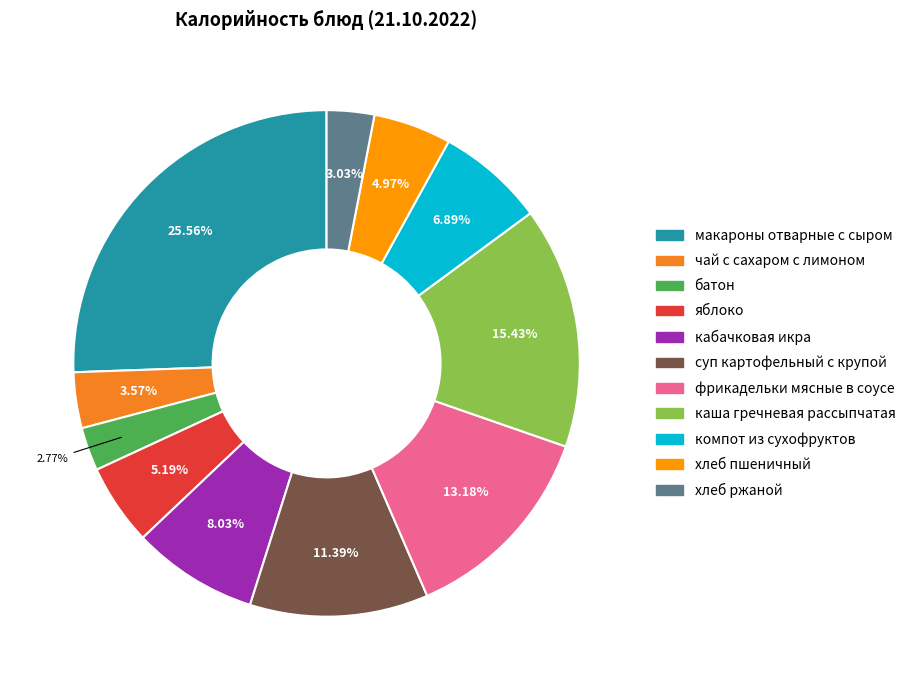

True or false: батон accounts for 3% of the total.

True